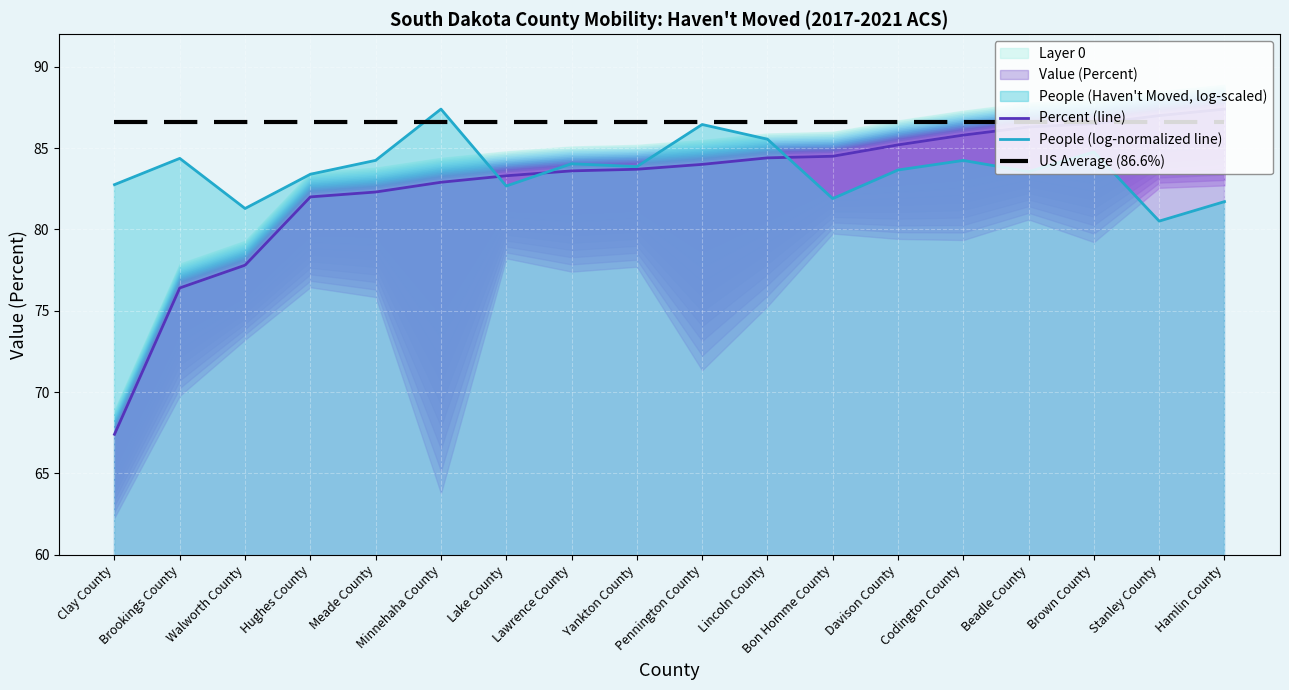

List the labels in order of US Average (86.6%) value, largest first.

Clay County, Brookings County, Walworth County, Hughes County, Meade County, Minnehaha County, Lake County, Lawrence County, Yankton County, Pennington County, Lincoln County, Bon Homme County, Davison County, Codington County, Beadle County, Brown County, Stanley County, Hamlin County